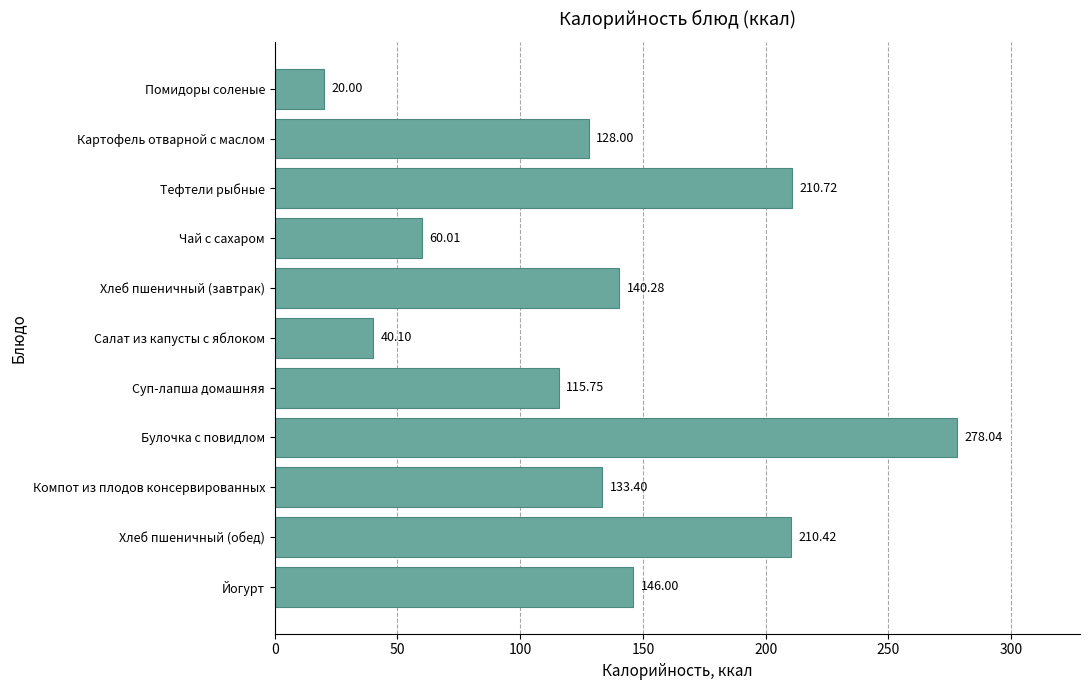

Approximately how many times larger is the value at Компот из плодов консервированных compared to Хлеб пшеничный (обед)?

0.6